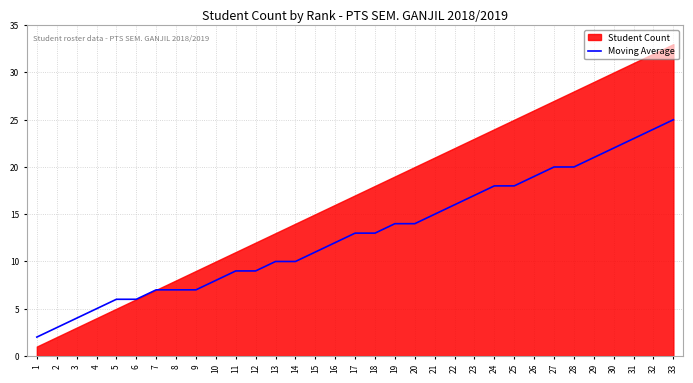

At which label does Moving Average reach its peak?

33